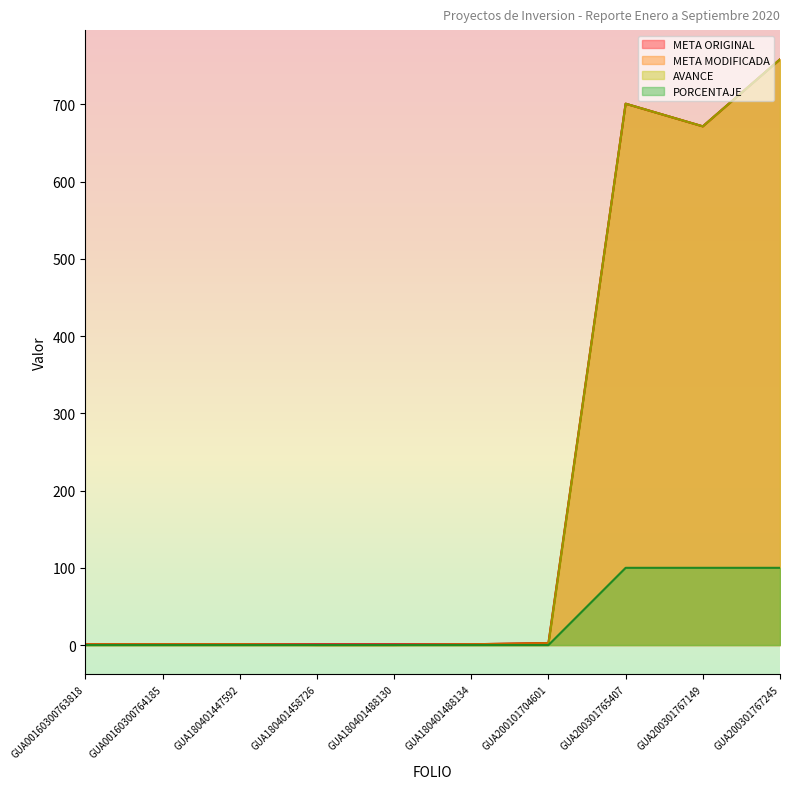

At how many categories does at least one series exceed 220?

3